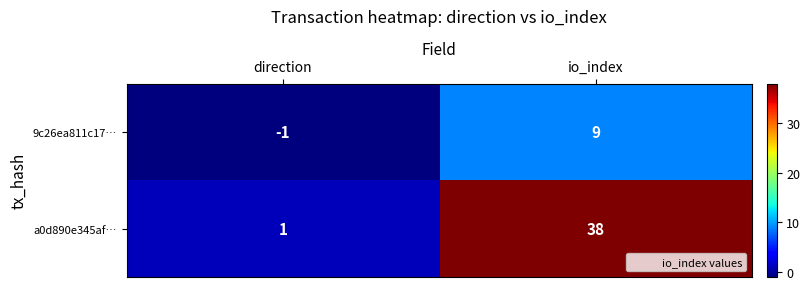

Which series has the largest total across all categories?

a0d890e345af…